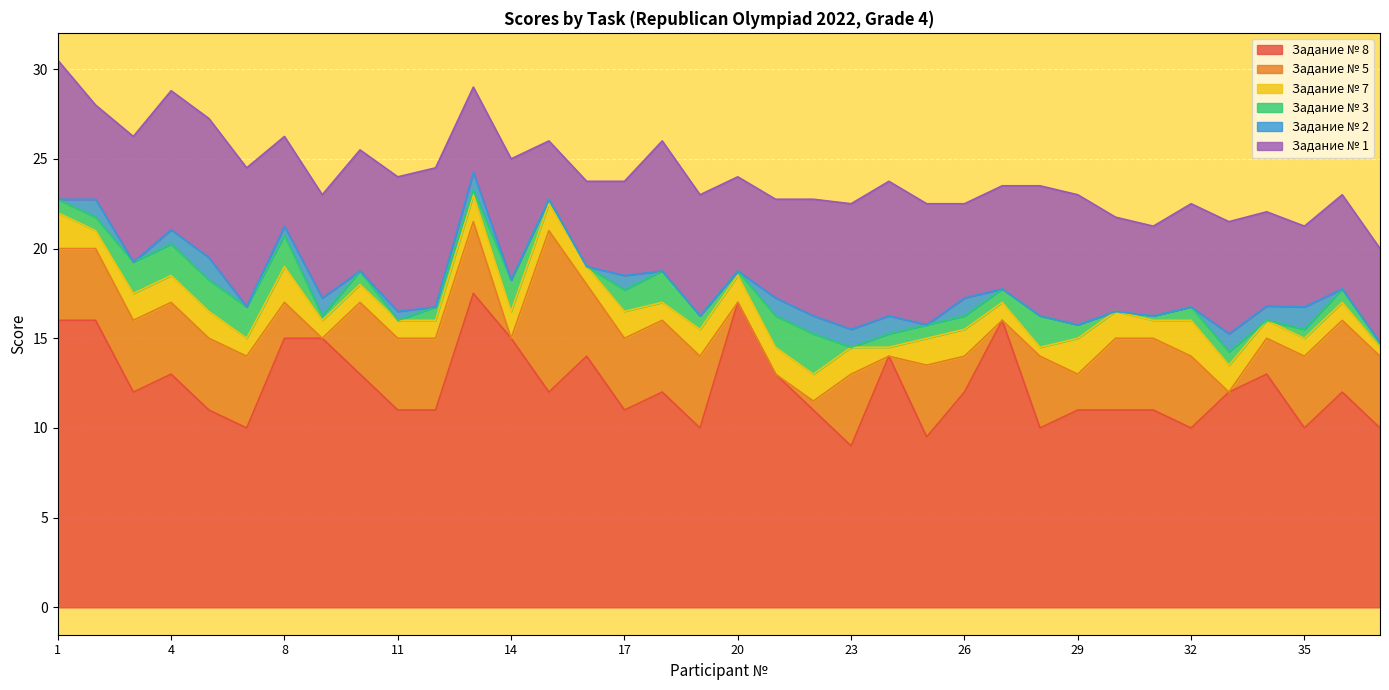

How many data points does each series have?

36